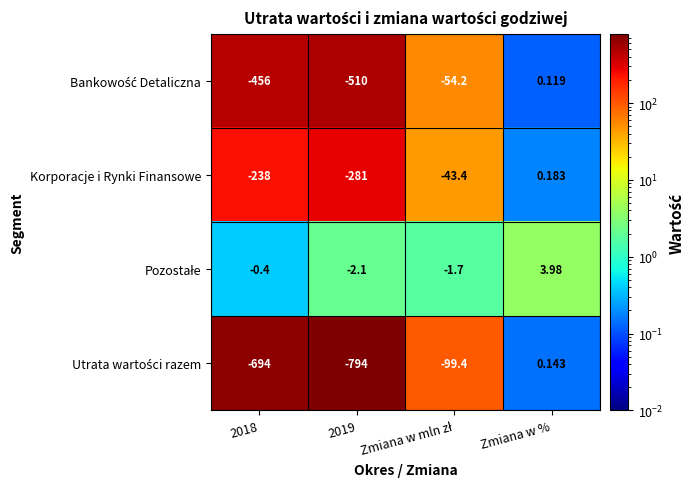

Which label corresponds to the largest value in the chart?

Zmiana w %